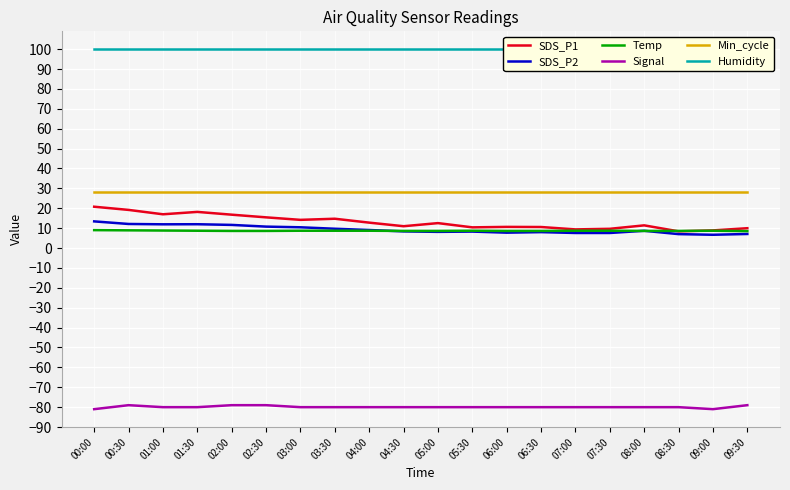

Reading left to right, extract all data points from this chart.

SDS_P1: 20.8	19.2	17.0	18.2	16.8	15.4	14.2	14.7	12.8	11.0	12.5	10.4	10.6	10.6	9.4	9.7	11.4	8.4	8.9	10.0
SDS_P2: 13.4	12.1	11.9	12.0	11.6	10.8	10.4	9.7	9.1	8.4	8.1	8.3	7.7	8.0	7.6	7.6	8.7	7.0	6.7	7.1
Temp: 9.0	8.9	8.8	8.7	8.6	8.6	8.7	8.7	8.7	8.6	8.6	8.7	8.6	8.6	8.7	8.7	8.6	8.6	8.7	8.5
Signal: -81.0	-79.0	-80.0	-80.0	-79.0	-79.0	-80.0	-80.0	-80.0	-80.0	-80.0	-80.0	-80.0	-80.0	-80.0	-80.0	-80.0	-80.0	-81.0	-79.0
Min_cycle: 28.0	28.0	28.0	28.0	28.0	28.0	28.0	28.0	28.0	28.0	28.0	28.0	28.0	28.0	28.0	28.0	28.0	28.0	28.0	28.0
Humidity: 99.9	99.9	99.9	99.9	99.9	99.9	99.9	99.9	99.9	99.9	99.9	99.9	99.9	99.9	99.9	99.9	99.9	99.9	99.9	99.9